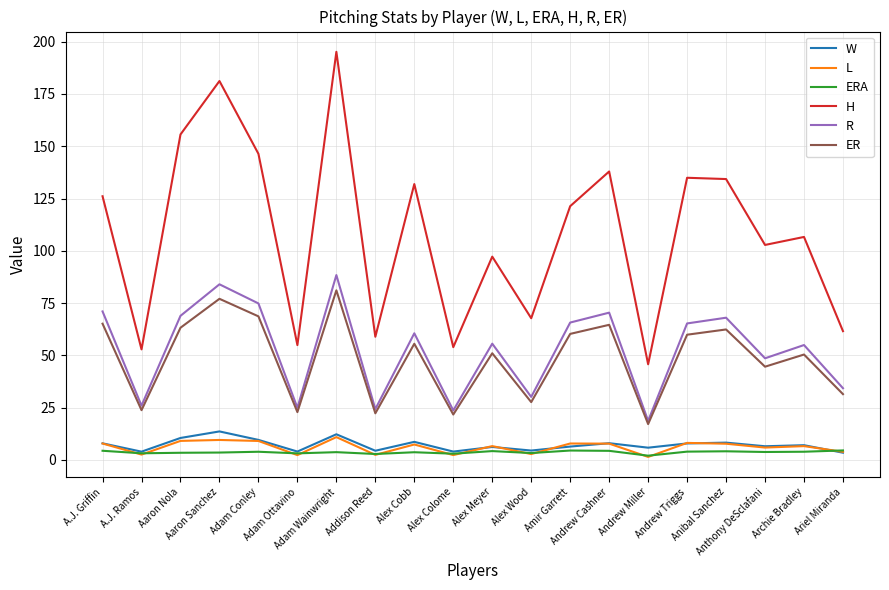

At how many categories does at least one series exceed 193?

1